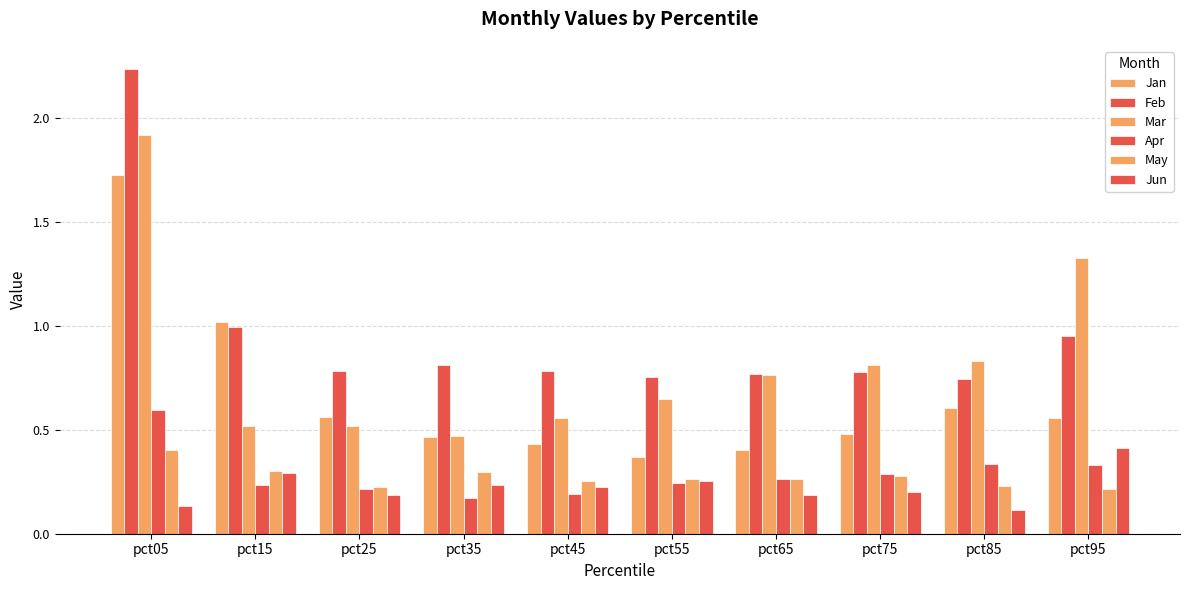

How many bars are there in total?

60